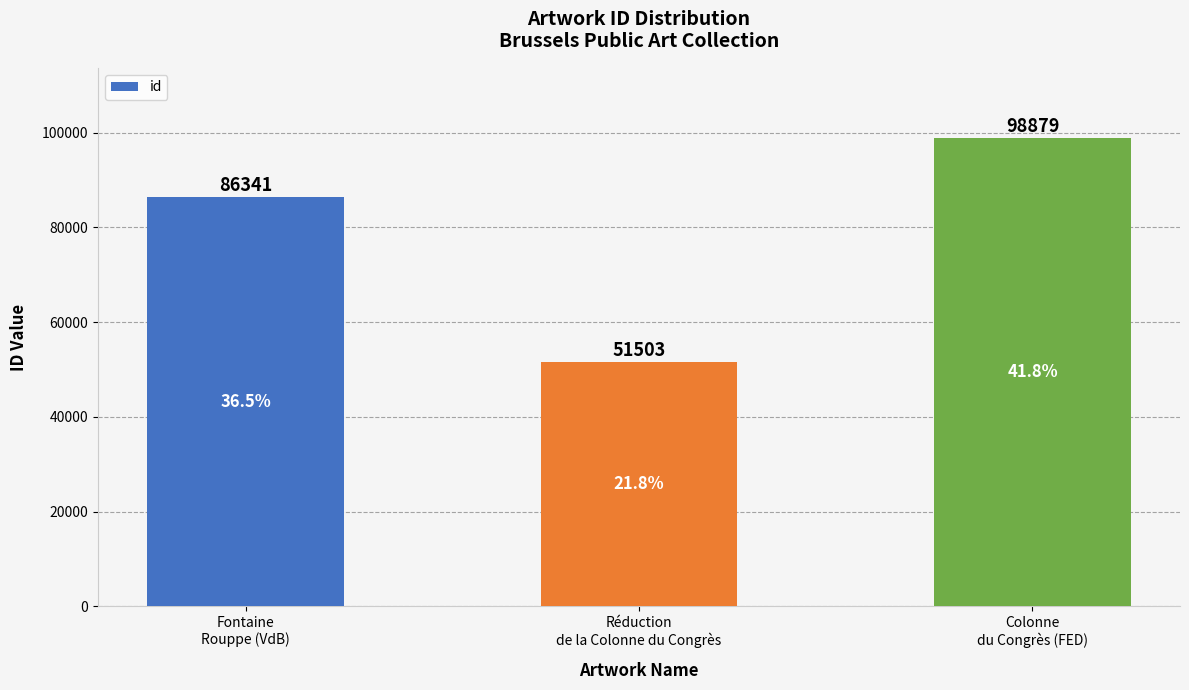

Which has a higher value, Fontaine
Rouppe (VdB) or Colonne
du Congrès (FED)?

Colonne
du Congrès (FED)